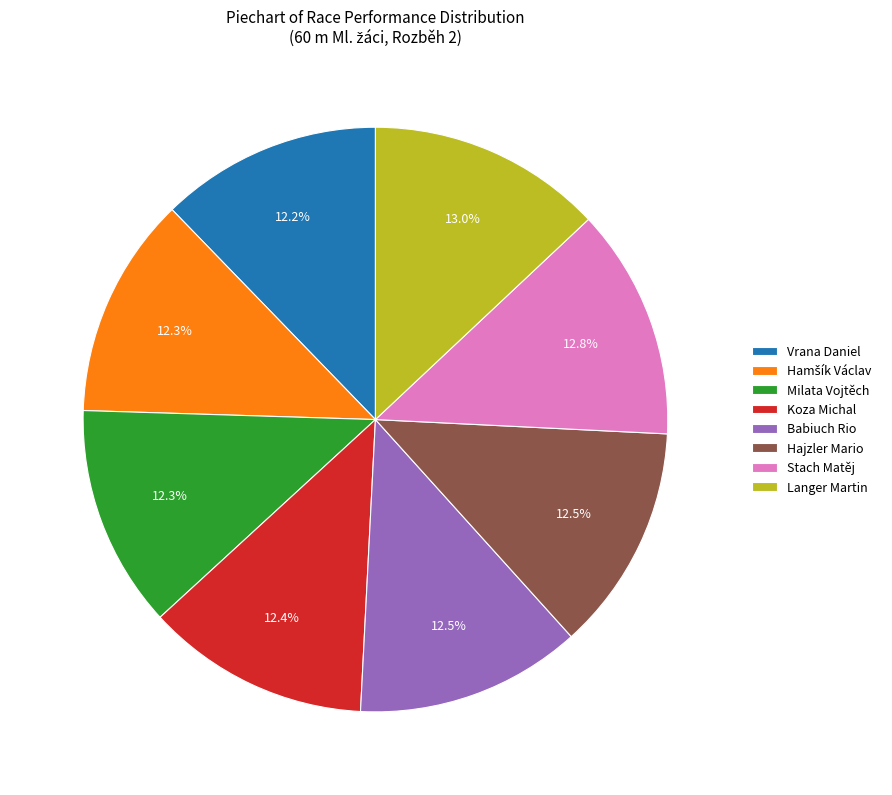

Does any single category account for the majority?

No